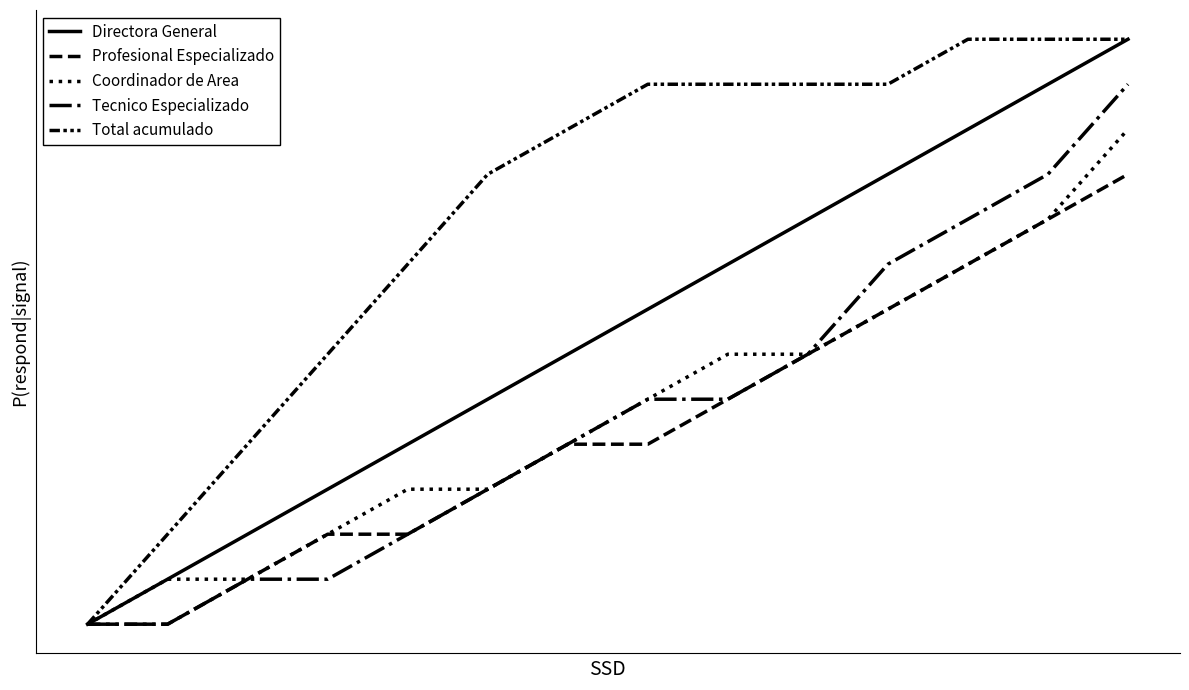

Is this an area chart (filled region under the line)?

No